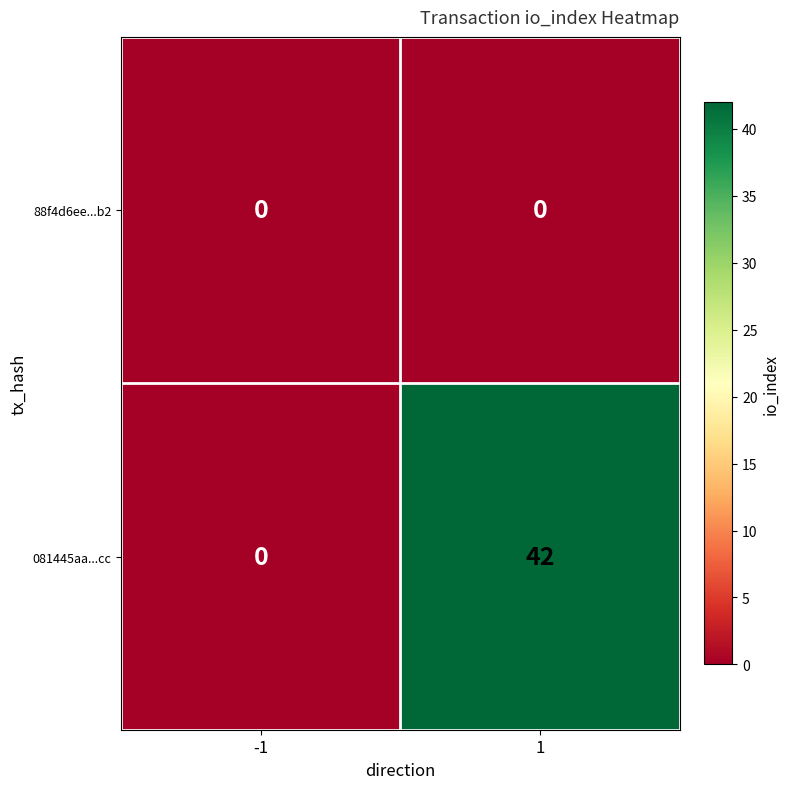

At which category is the sum across all series the highest?

1